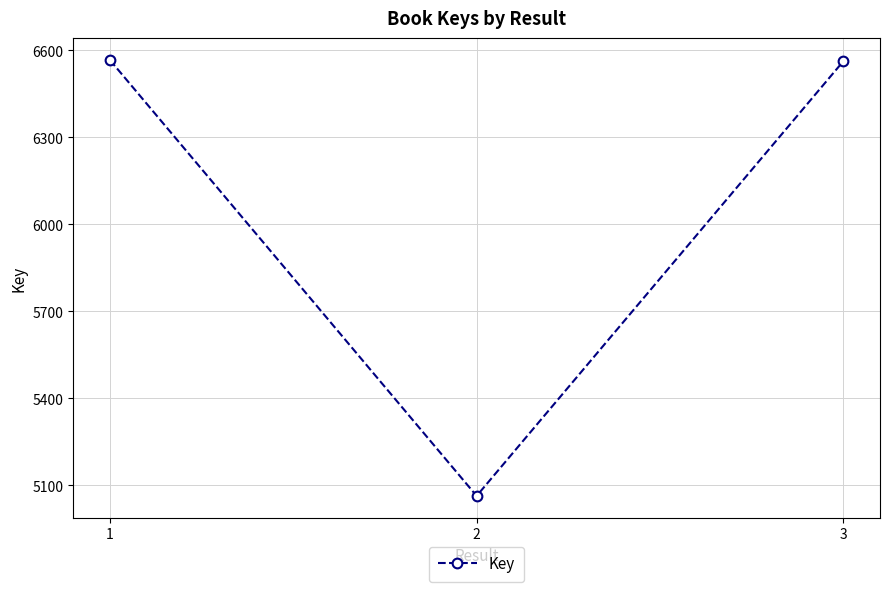

What is the average value?

6065